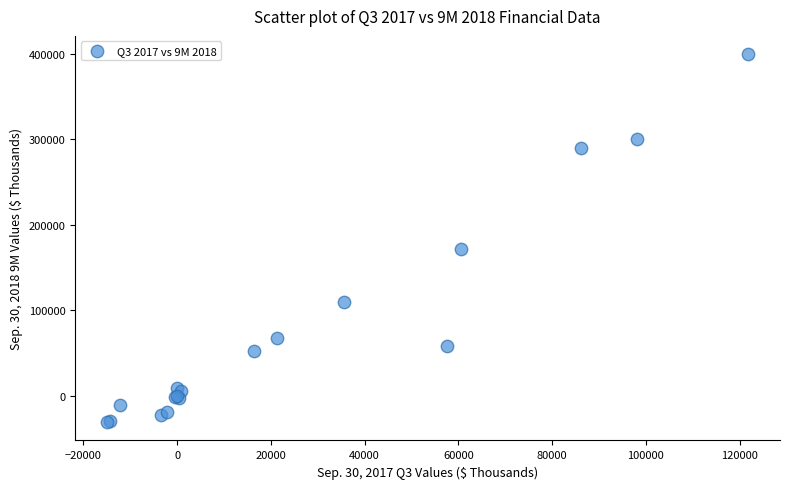

What Y value in the scatter plot is closest to 184487?

172281.0